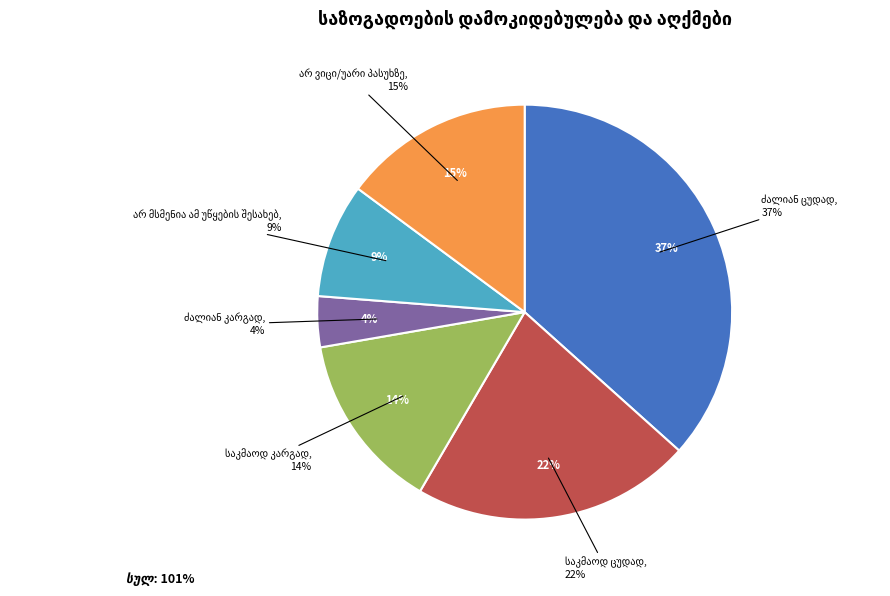

How many slices are in this pie chart?

6